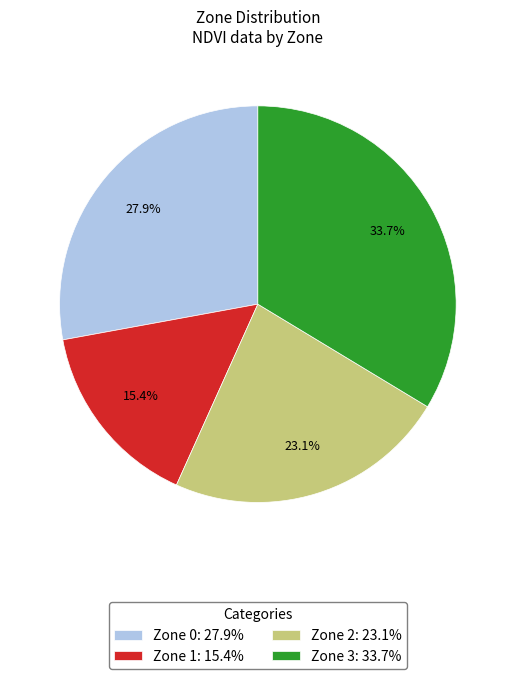

What percentage is the Zone 1 slice, to the nearest percent?

15%